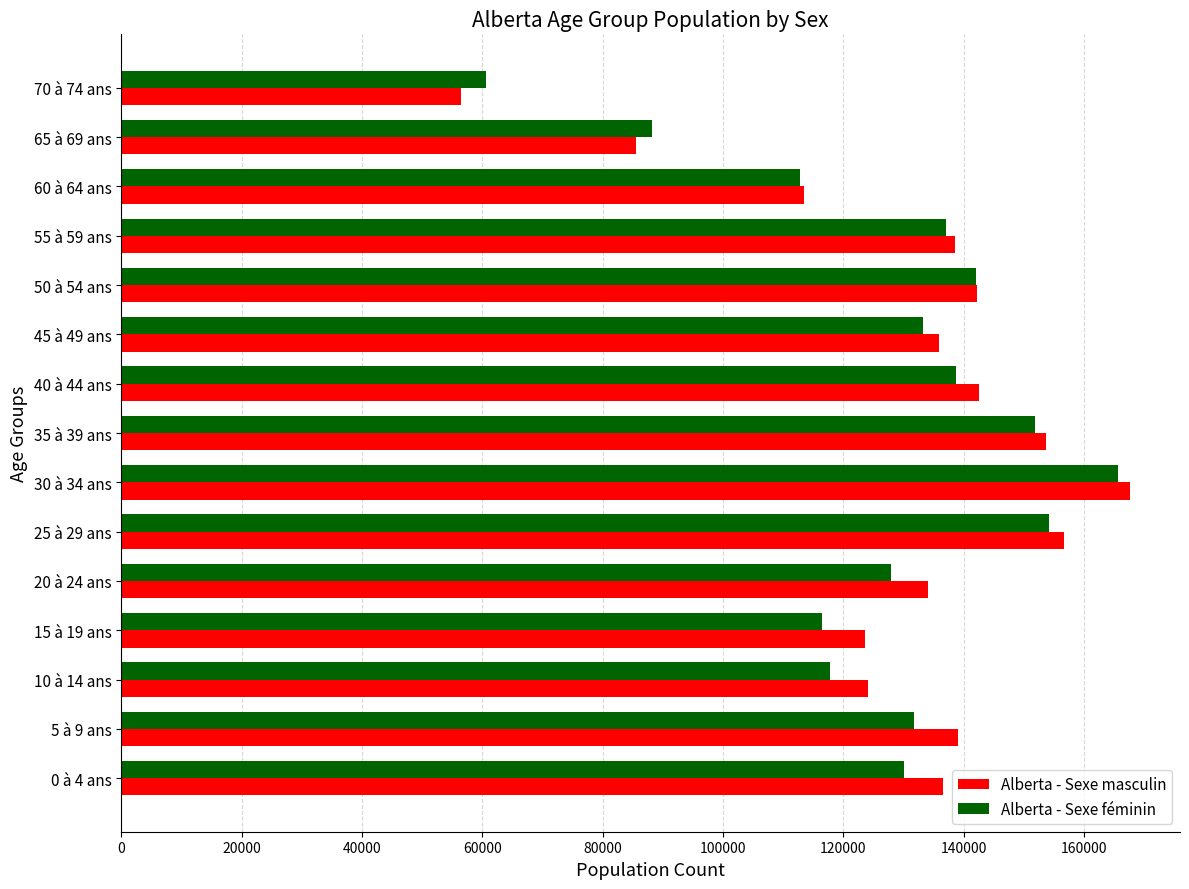

At how many categories does at least one series exceed 106660?

13